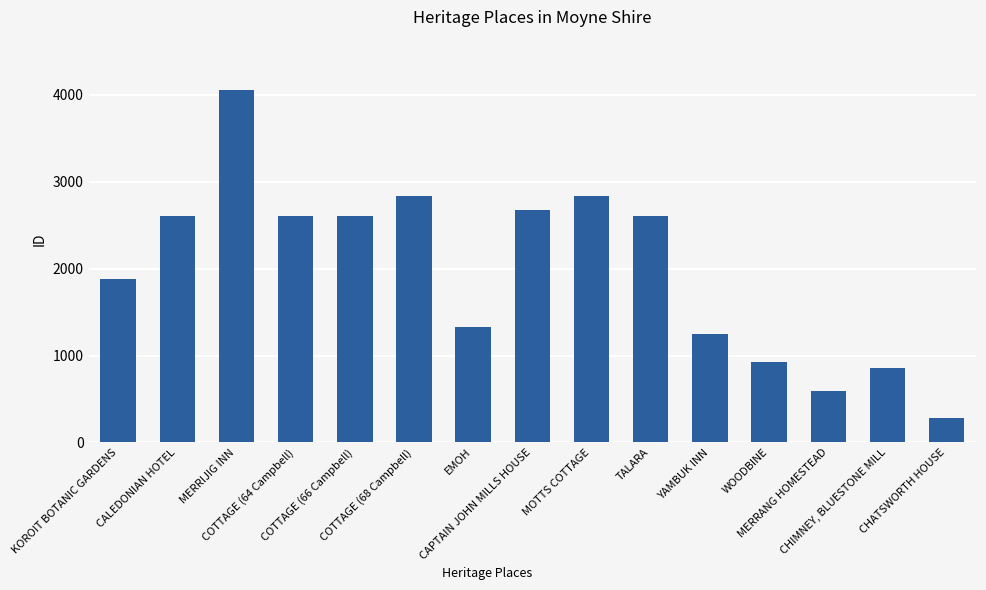

What position from the left is COTTAGE (66 Campbell)?

5